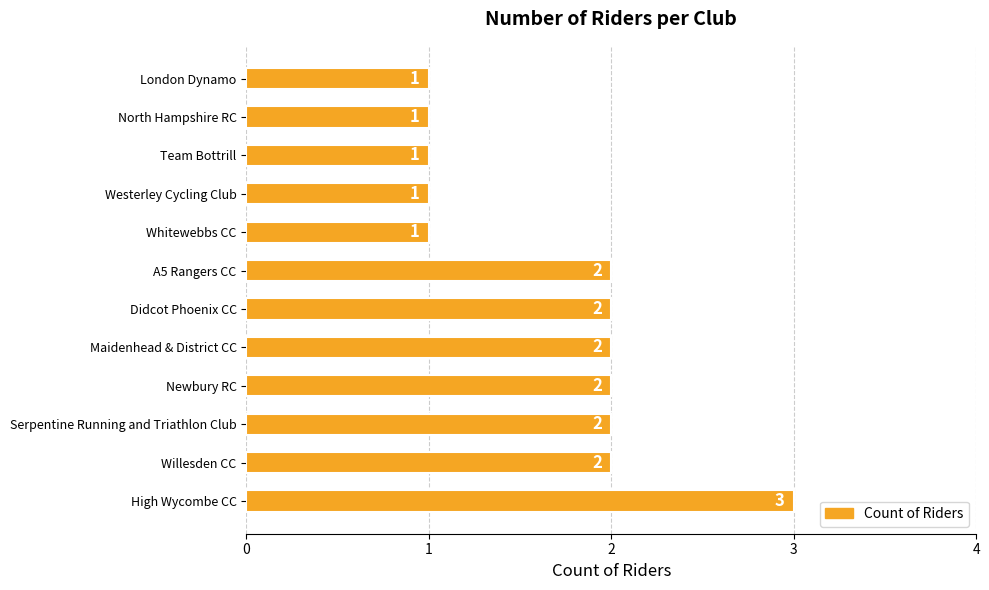

Approximately how many times larger is the value at Newbury RC compared to North Hampshire RC?

2.0